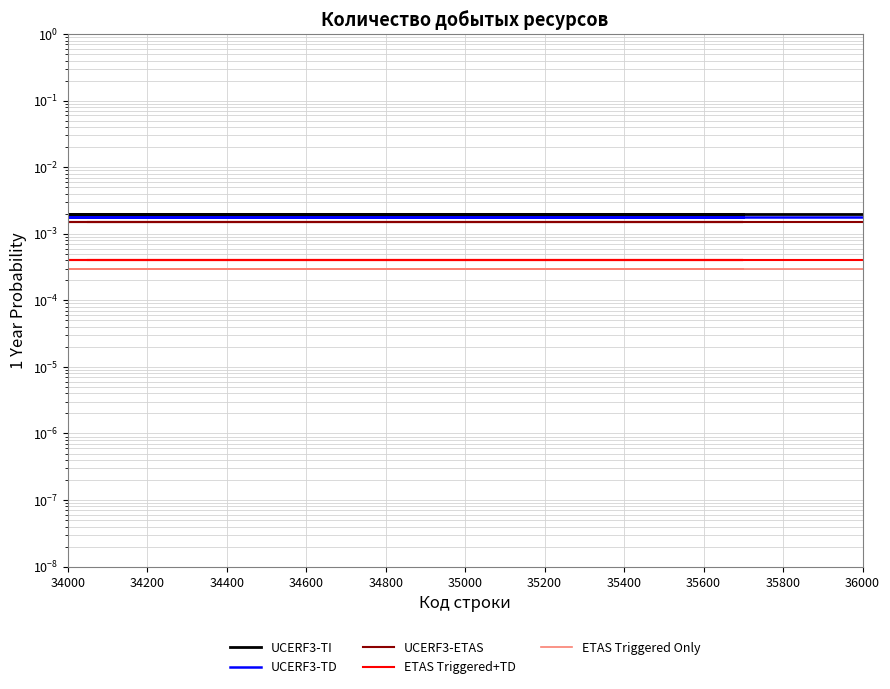

True or false: ETAS Triggered+TD has more than 2 points higher than both neighbors.

False